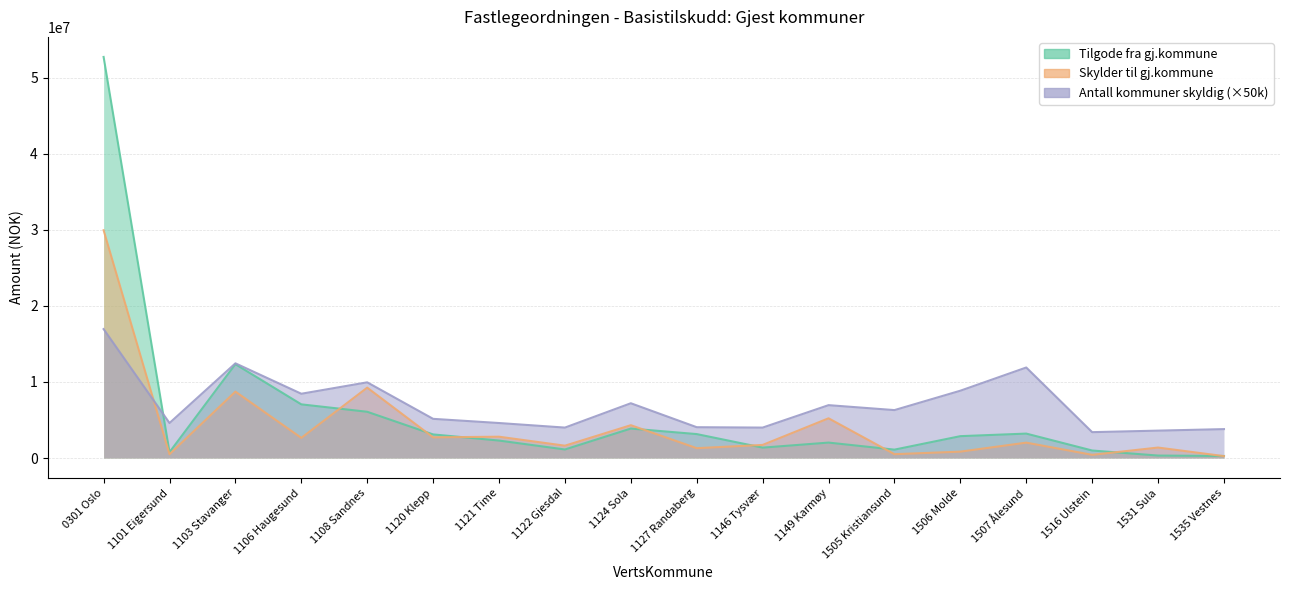

How many lines are shown in the chart?

3